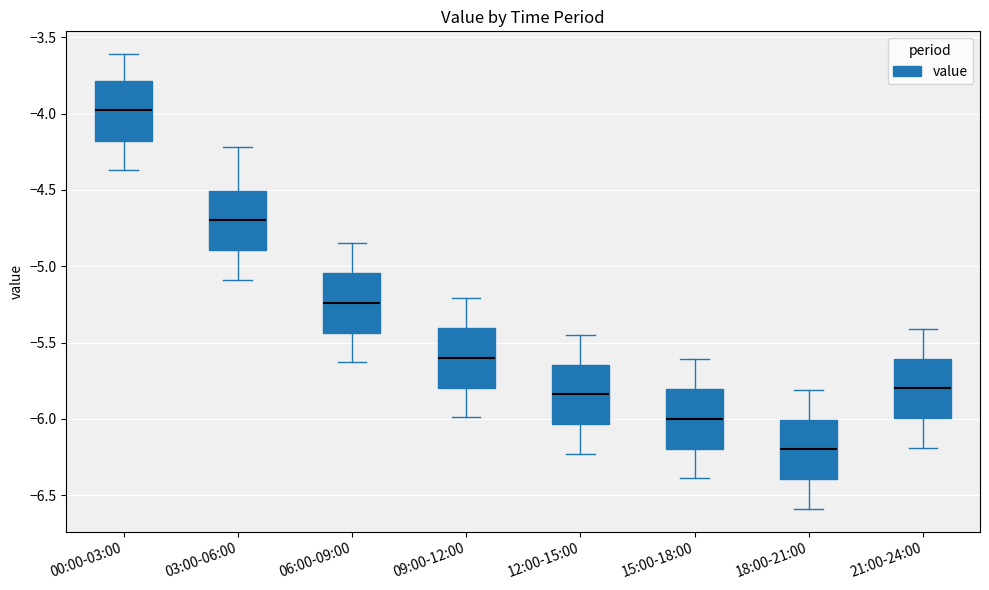

Reading left to right, read every box against the y-axis: the position of its median line, the range the box covers, and the ends of its whiskers. The values are not printed on the chart, so give them approximately, as read against the axis.

00:00-03:00: median -3.95, box -4.20 to -3.80, whiskers -4.35 to -3.60
03:00-06:00: median -4.70, box -4.90 to -4.50, whiskers -5.10 to -4.20
06:00-09:00: median -5.25, box -5.45 to -5.05, whiskers -5.65 to -4.85
09:00-12:00: median -5.60, box -5.80 to -5.40, whiskers -6.00 to -5.20
12:00-15:00: median -5.85, box -6.05 to -5.65, whiskers -6.25 to -5.45
15:00-18:00: median -6.00, box -6.20 to -5.80, whiskers -6.40 to -5.60
18:00-21:00: median -6.20, box -6.40 to -6.00, whiskers -6.60 to -5.80
21:00-24:00: median -5.80, box -6.00 to -5.60, whiskers -6.20 to -5.40